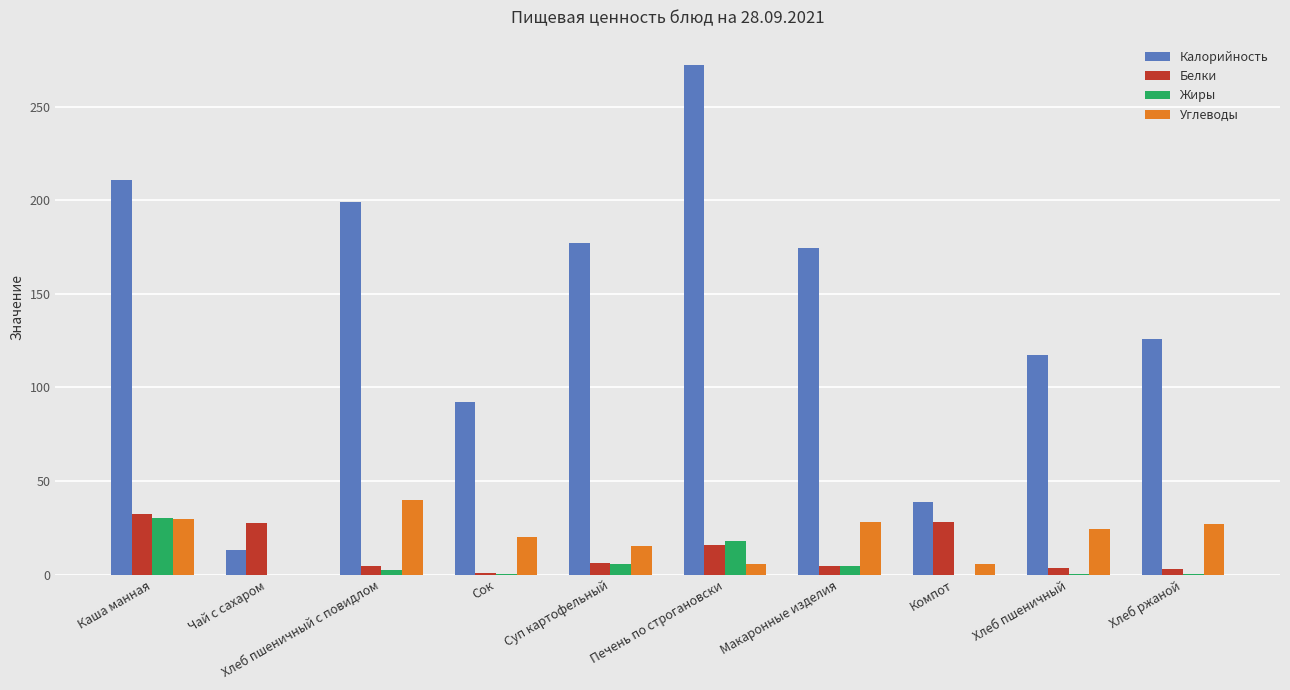

Is it true that Углеводы equals 28.2 at Макаронные изделия?

True